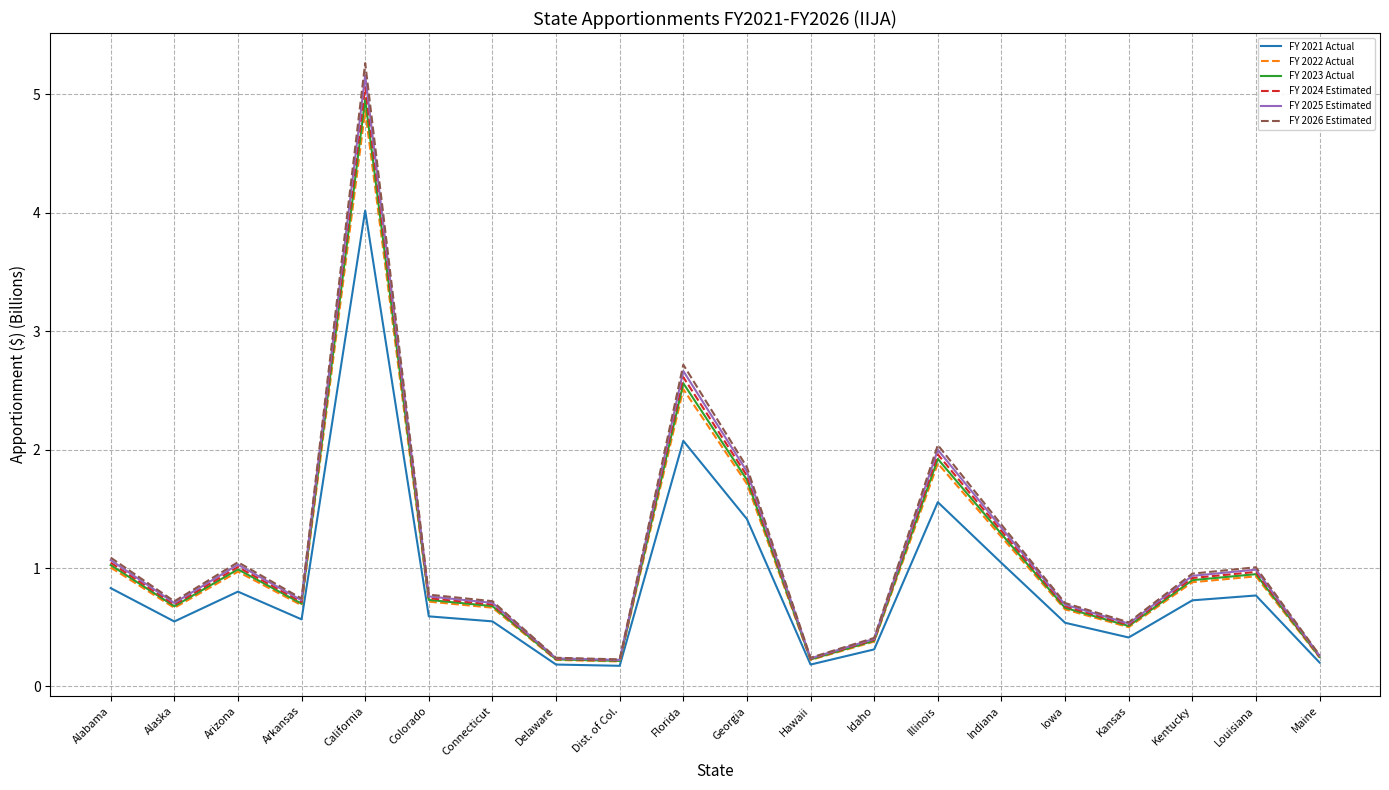

What is the difference between the FY 2025 Estimated values at Illinois and Indiana?

0.7